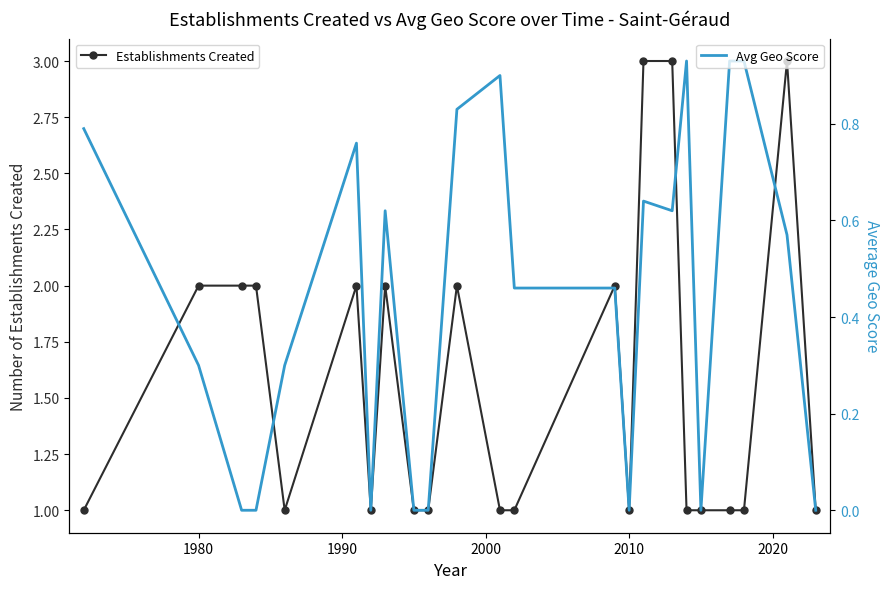

True or false: Establishments Created has more than 0 interior local peaks.

True